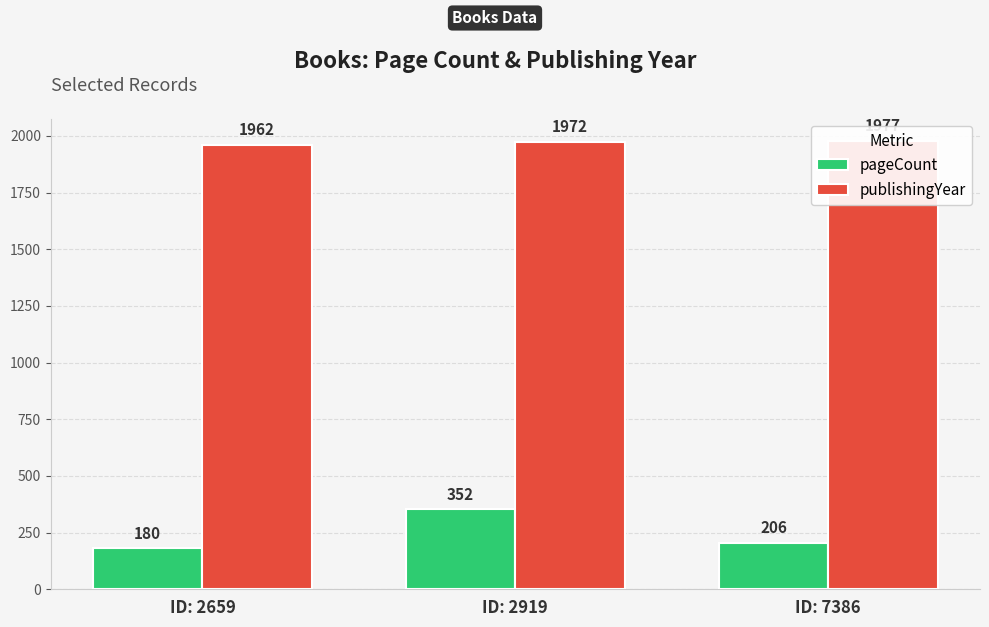

How many series are shown in this chart?

2